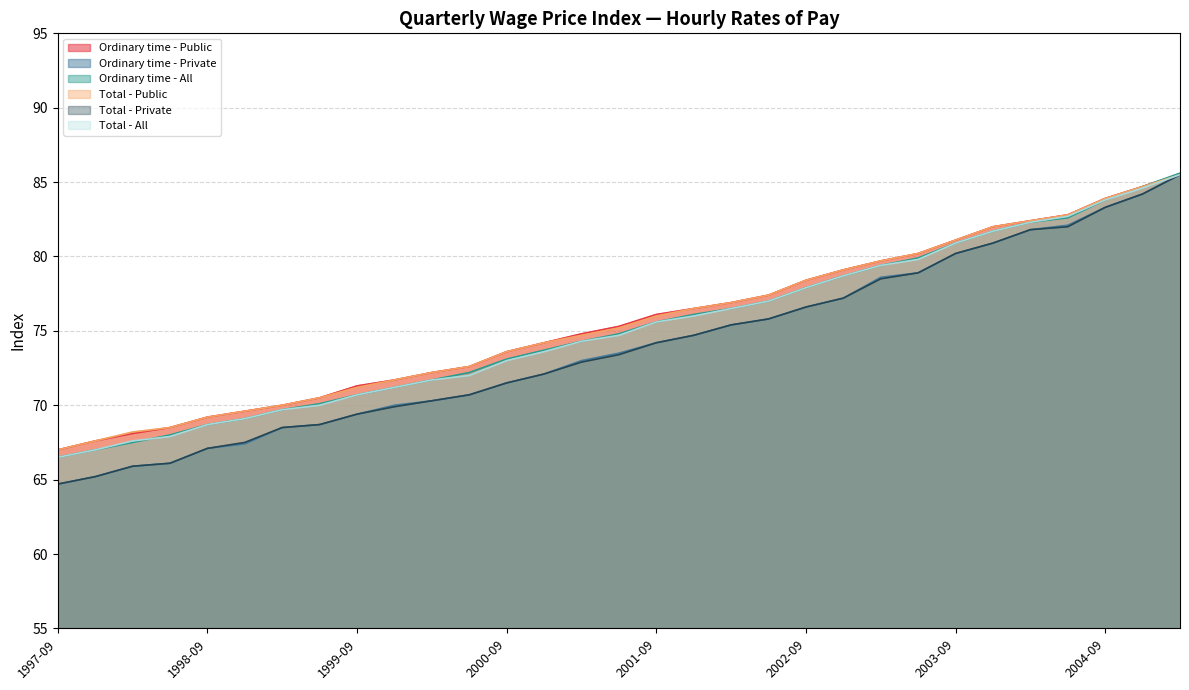

What is the approximate value of Total - Public at 1999-06?

70.5